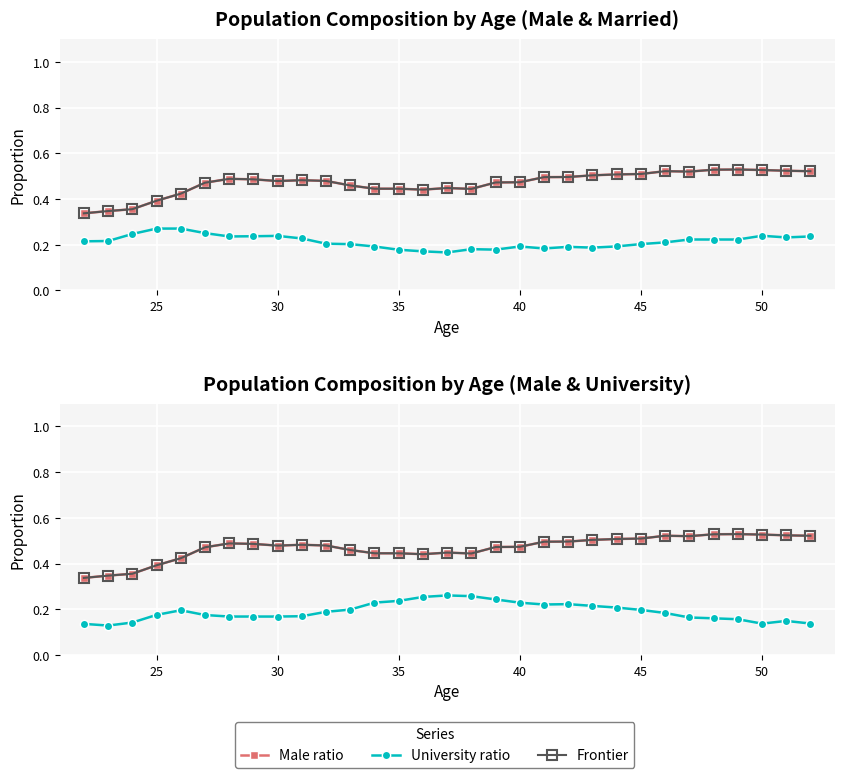

Is it true that Married ratio equals 0.3 at 25?

False